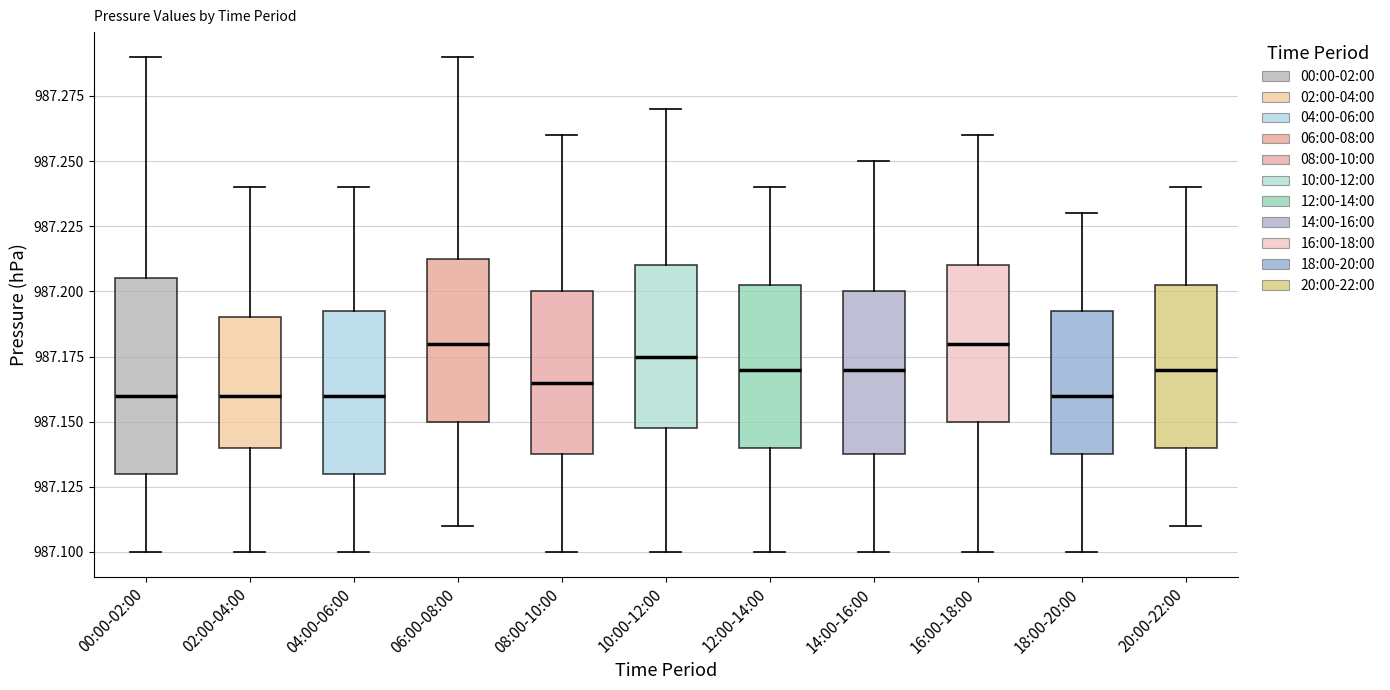

Where does the upper whisker of the box for 10:00-12:00 end on the y-axis? The values are not printed on the chart, so give them approximately, as read against the axis.

987.270